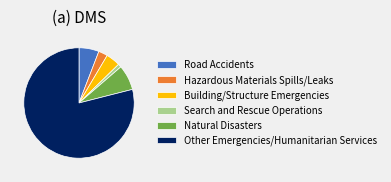

True or false: Other Emergencies/Humanitarian Services accounts for 79% of the total.

True